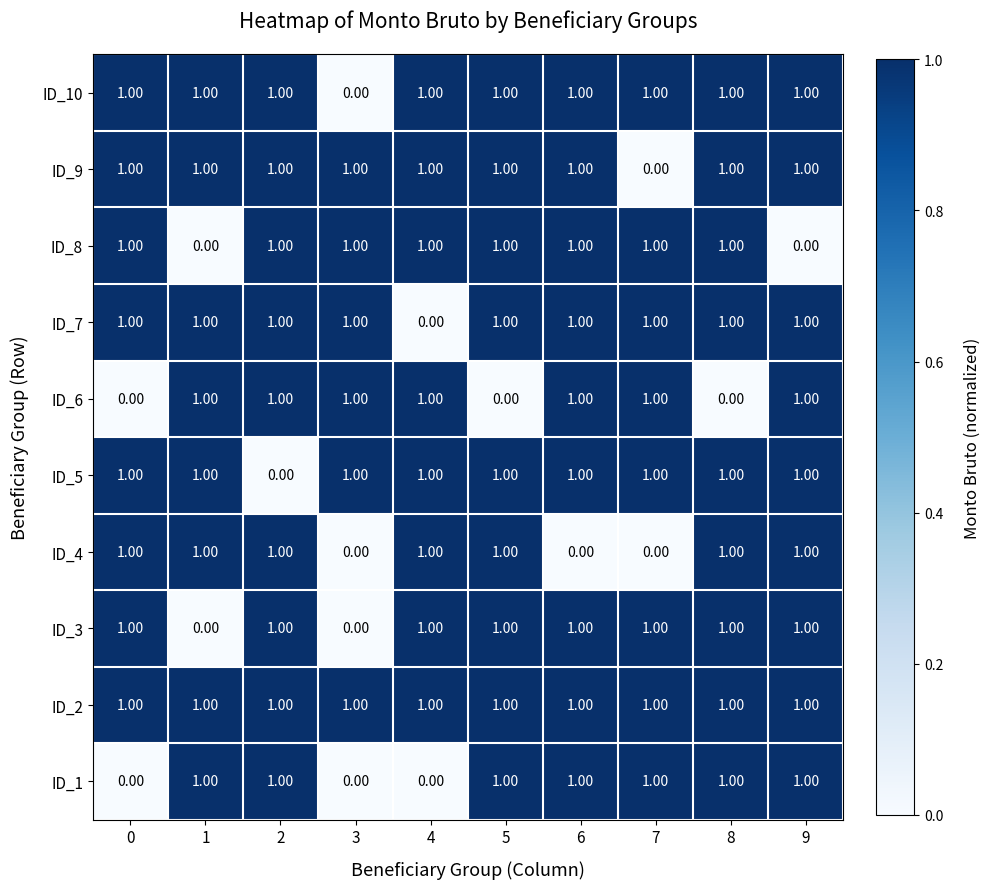

What is the sum of all ID_10 values?

9